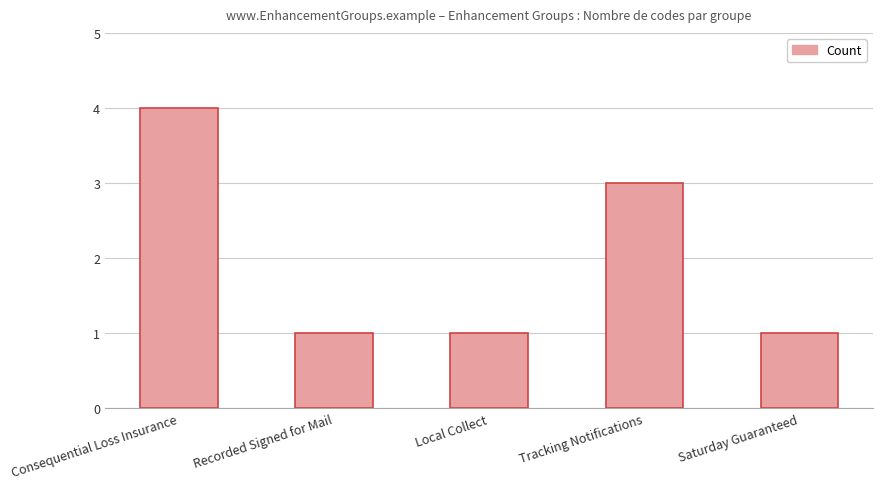

At which category does the chart reach its peak across all series?

Consequential Loss Insurance